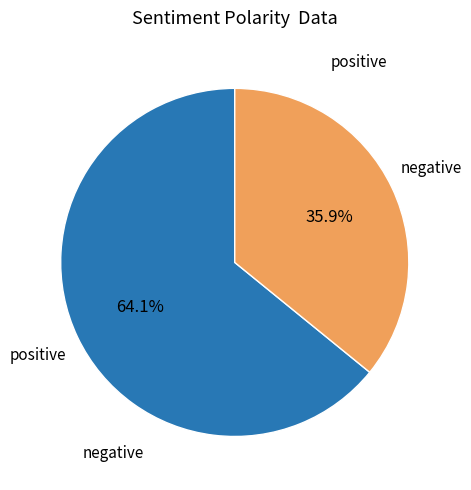

Is there a majority slice in this chart?

Yes